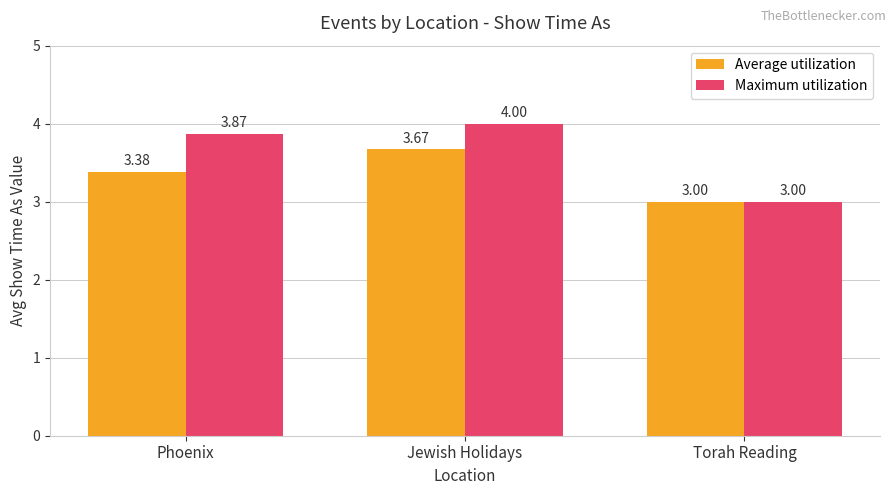

How many values in the Maximum utilization series exceed 3?

2